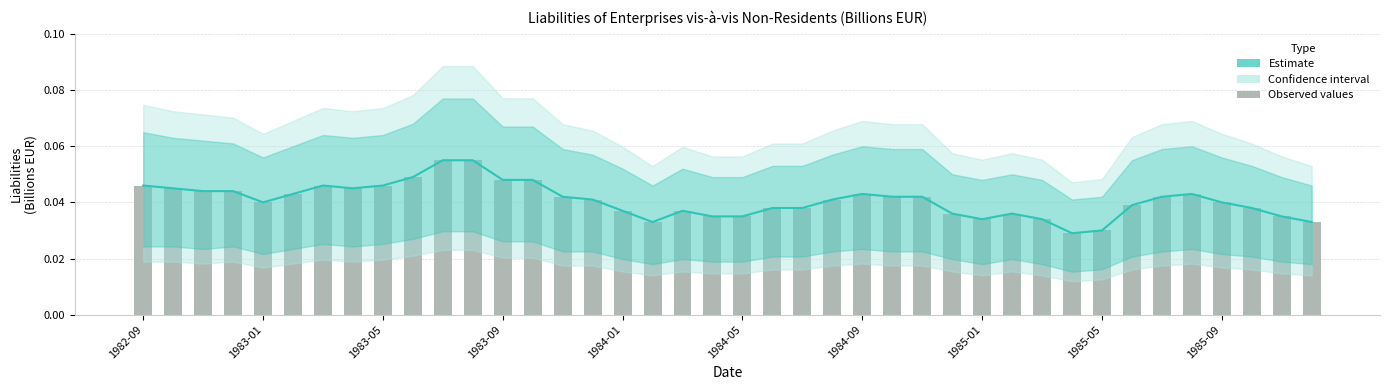

Is the value of Observed at 23 greater than the value of Liabilities (Estimate) at 26?

No